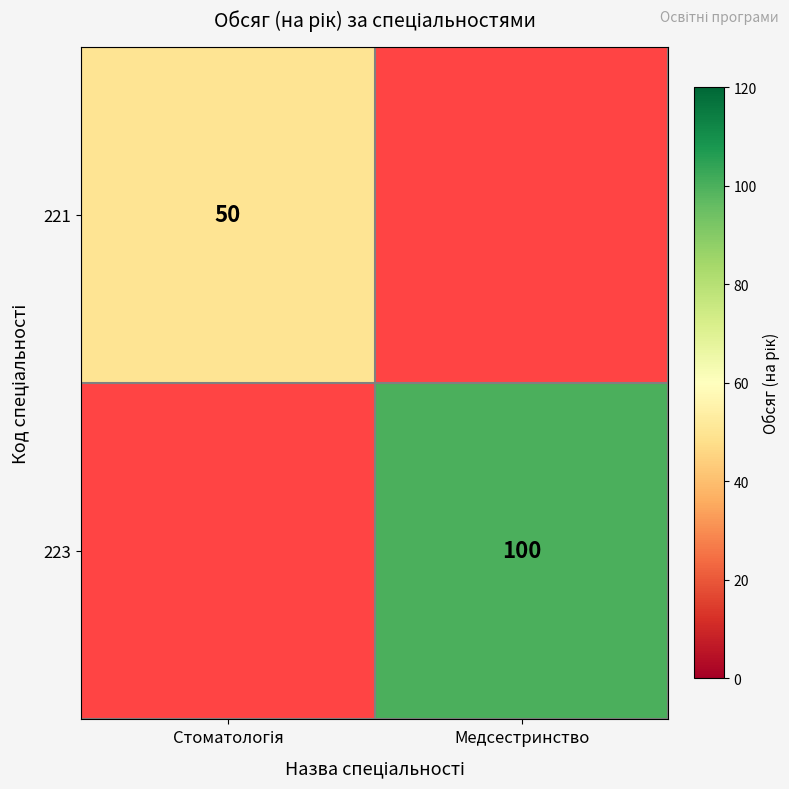

True or false: 223 has a value of 100 at Медсестринство.

True